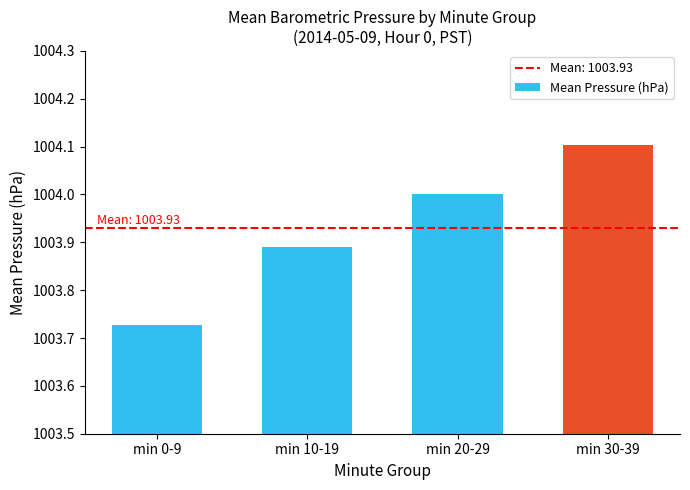

The value at min 20-29 is 1004.0. True or false?

True